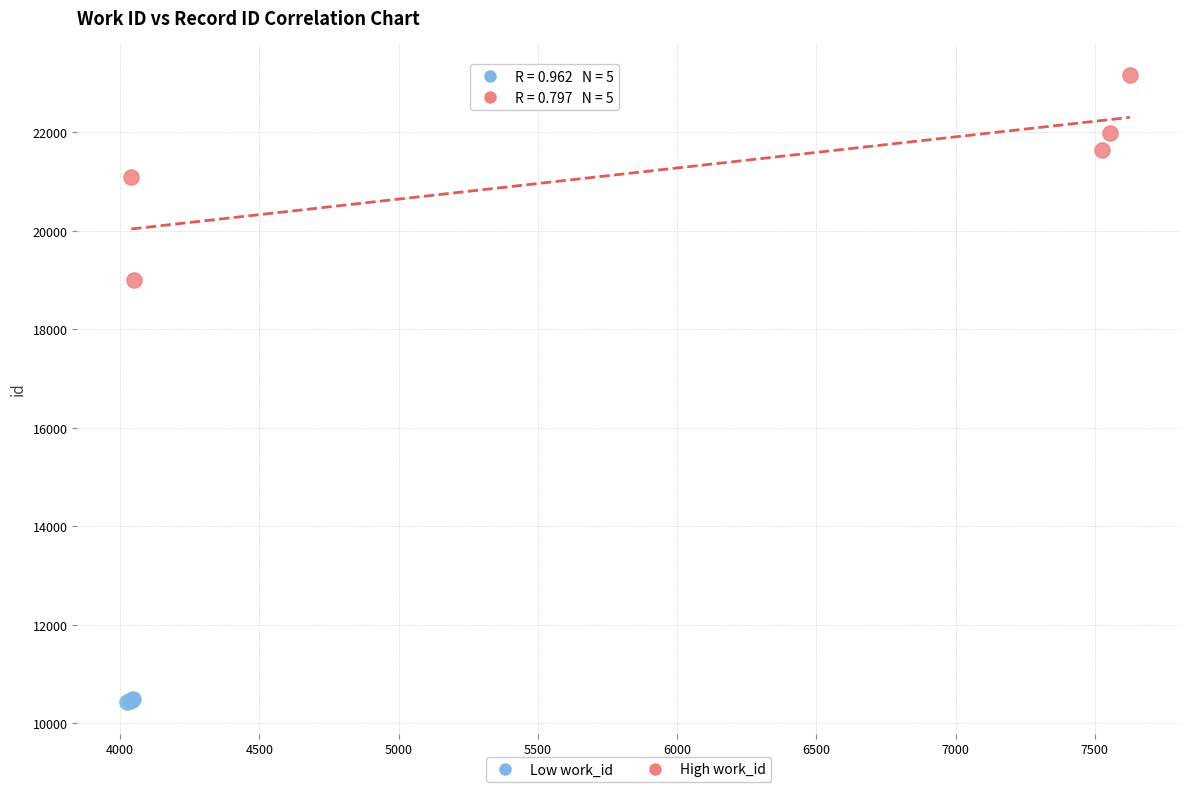

Which series contains the highest Y value?

High work_id